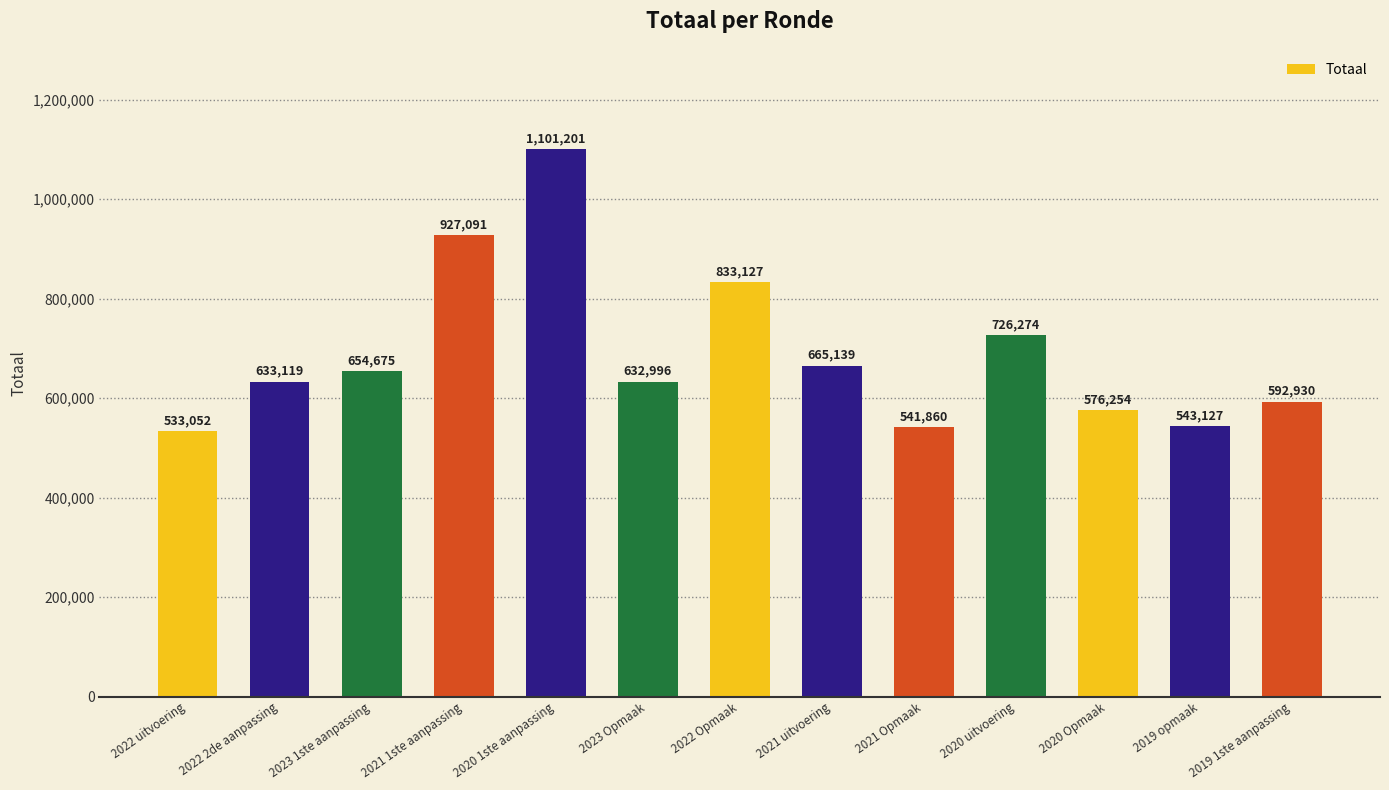

Does the chart contain any negative values?

No